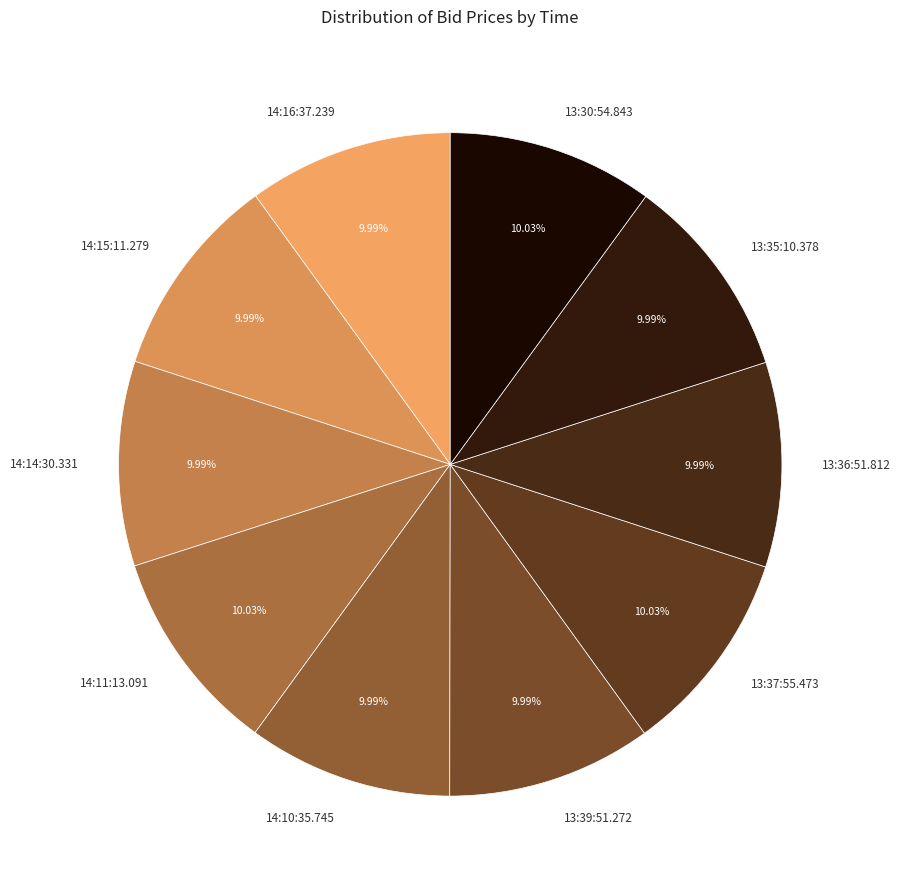

Approximately how many times larger is the value at 13:39:51.272 compared to 14:14:30.331?

1.0